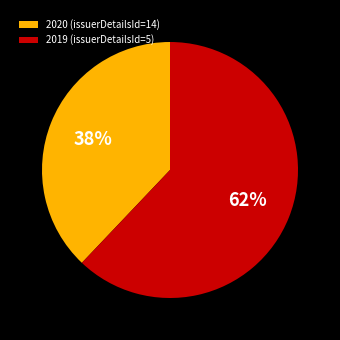

Is the sum of 2020 (issuerDetailsId=14) and 2019 (issuerDetailsId=5) greater than half?

Yes